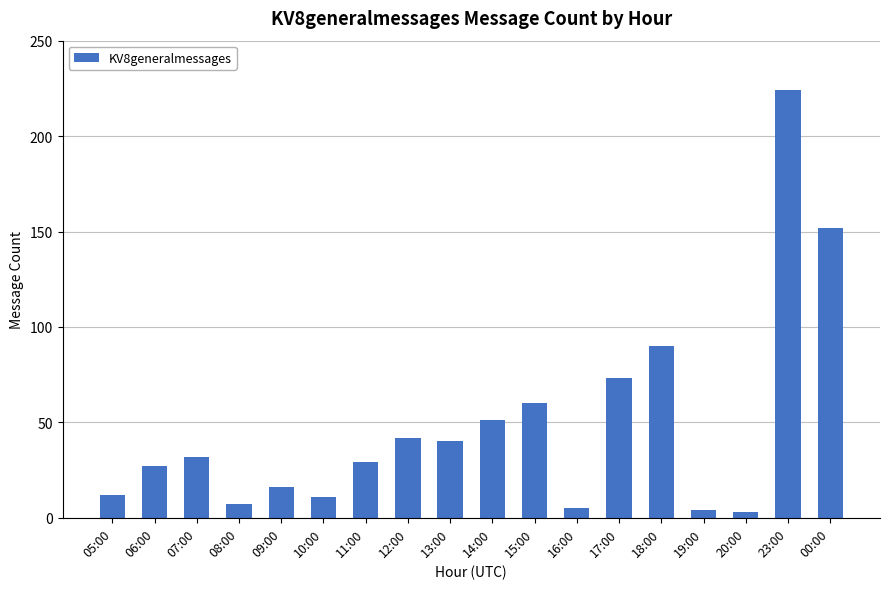

Which category has the highest value across all series?

23:00